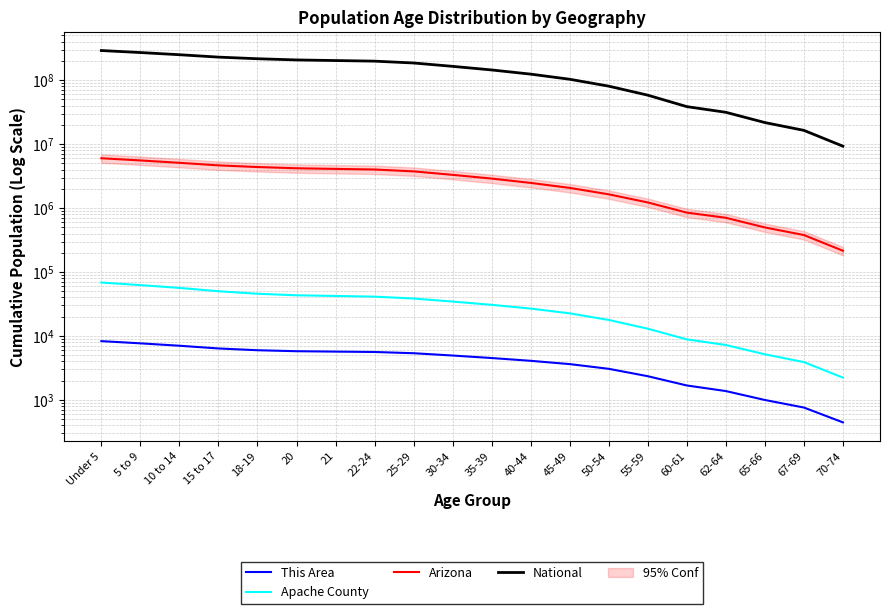

Reading left to right, transcribe all the data shown in this chart.

This Area: Under 5=8309	5 to 9=7673	10 to 14=7040	15 to 17=6383	18-19=5988	20=5781	21=5699	22-24=5622	25-29=5377	30-34=4949	35-39=4522	40-44=4092	45-49=3634	50-54=3067	55-59=2351	60-61=1684	62-64=1377	65-66=999	67-69=761	70-74=446
Apache County: Under 5=68426	5 to 9=62466	10 to 14=56444	15 to 17=50059	18-19=45766	20=43279	21=42221	22-24=41210	25-29=38551	30-34=34531	35-39=30718	40-44=26810	45-49=22620	50-54=17827	55-59=13012	60-61=8856	62-64=7236	65-66=5176	67-69=3912	70-74=2239
Arizona: Under 5=6008078	5 to 9=5552363	10 to 14=5098683	15 to 17=4650019	18-19=4379064	20=4188437	21=4094681	22-24=4005339	25-29=3745853	30-34=3305855	35-39=2889160	40-44=2473467	45-49=2066666	50-54=1639644	55-59=1224120	60-61=848852	62-64=704760	65-66=497892	67-69=378790	70-74=215026
National: Under 5=290190983	5 to 9=269989621	10 to 14=249640964	15 to 17=228963770	18-19=216009516	20=206923427	21=202404298	22-24=198050004	25-29=185337428	30-34=164235579	35-39=144273480	40-44=124093838	45-49=103202874	50-54=80494283	55-59=58196158	60-61=38531353	62-64=31417626	65-66=21713429	67-69=16393527	70-74=9278166